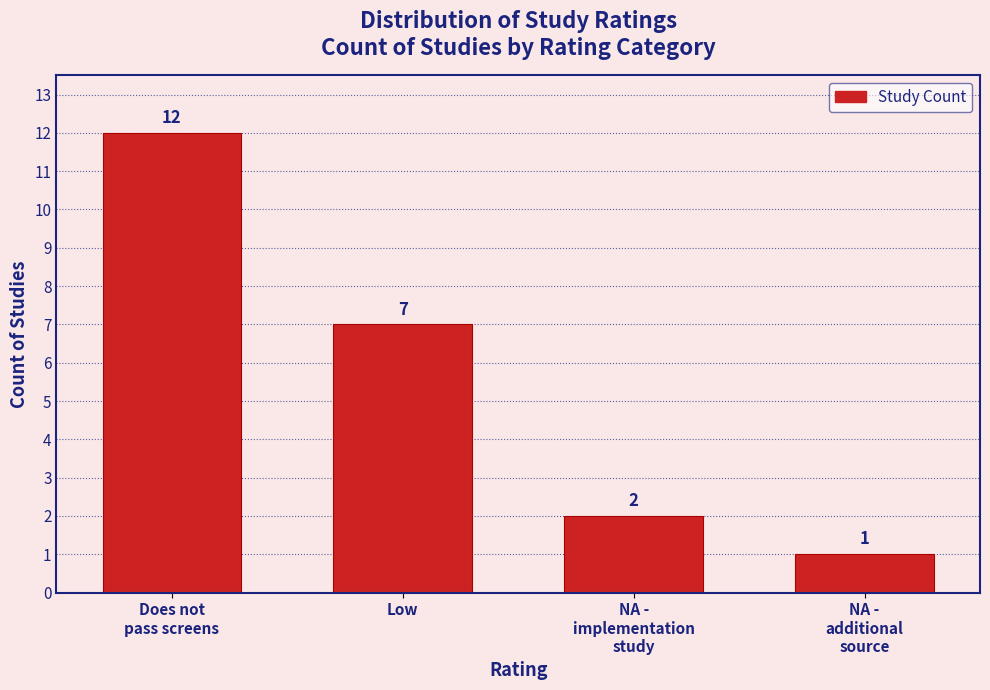

Reading left to right, transcribe all the data shown in this chart.

12	7	2	1